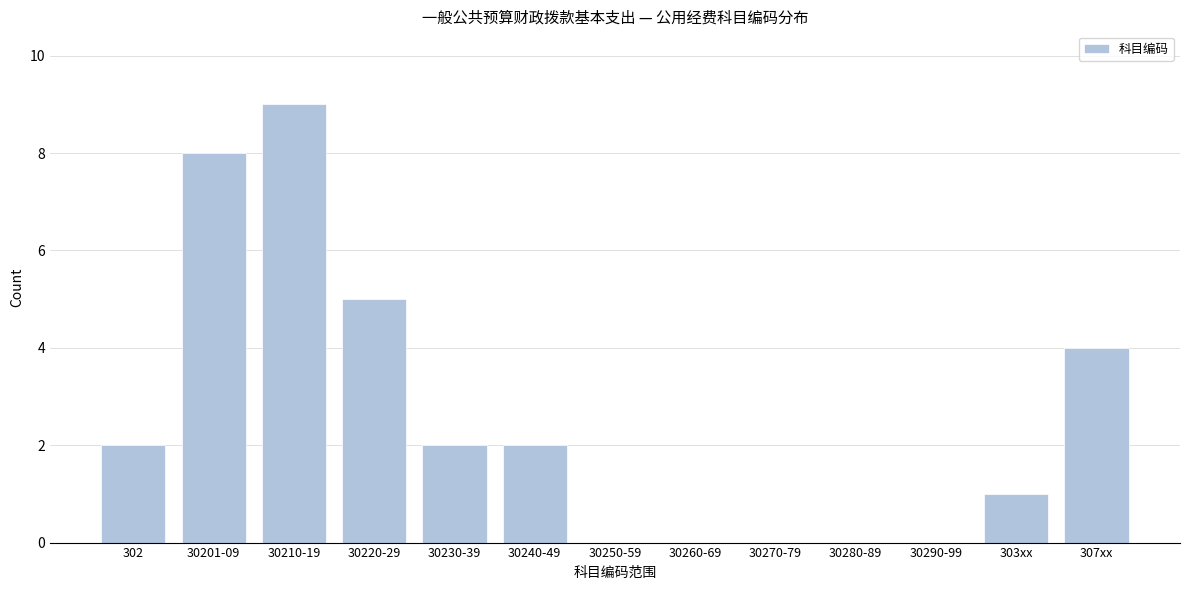

Reading left to right, what are all the values shown in this chart?

302=2	30201-09=8	30210-19=9	30220-29=5	30230-39=2	30240-49=2	30250-59=0	30260-69=0	30270-79=0	30280-89=0	30290-99=0	303xx=1	307xx=4